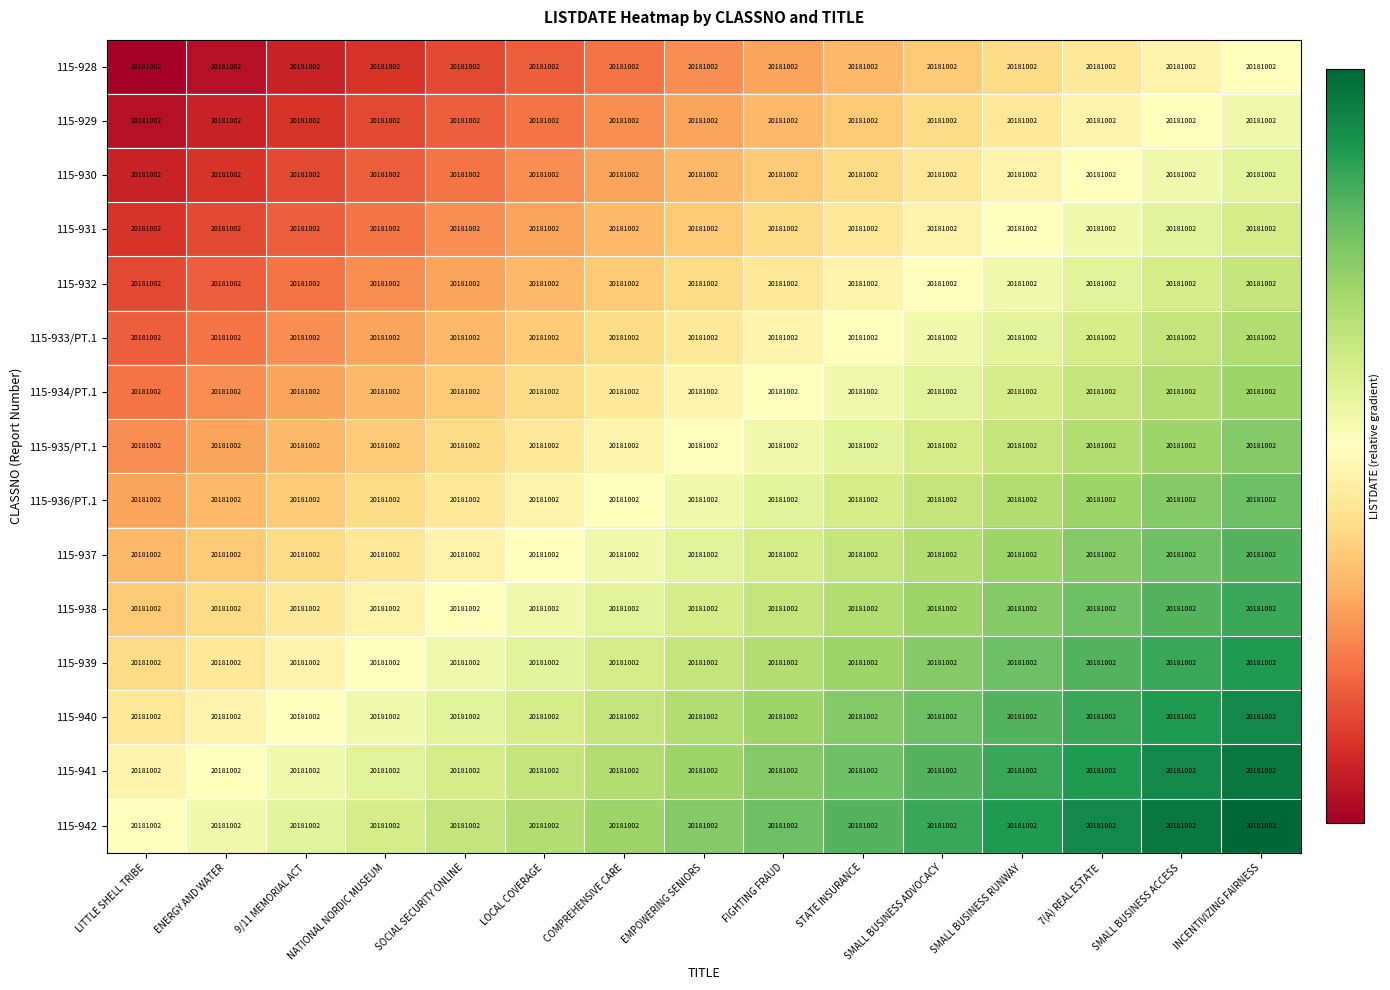

Is it true that 115-934/PT.1 equals 0.3 at LOCAL COVERAGE?

False